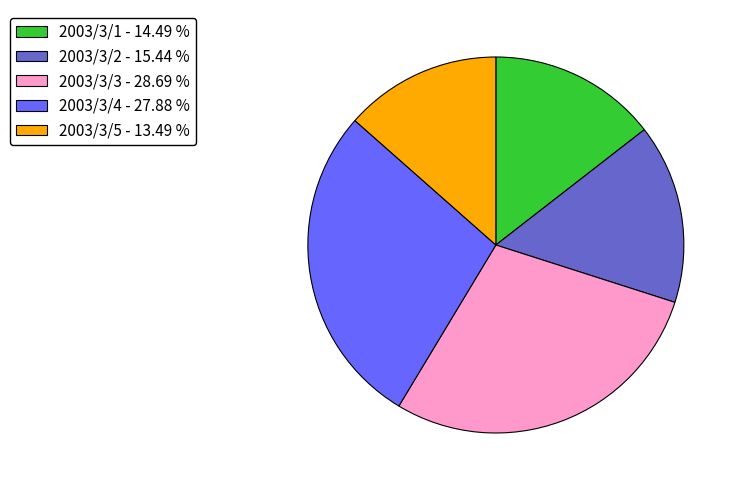

Do 2003/3/5 - 13.49 % and 2003/3/3 - 28.69 % together represent more than half of the pie?

No